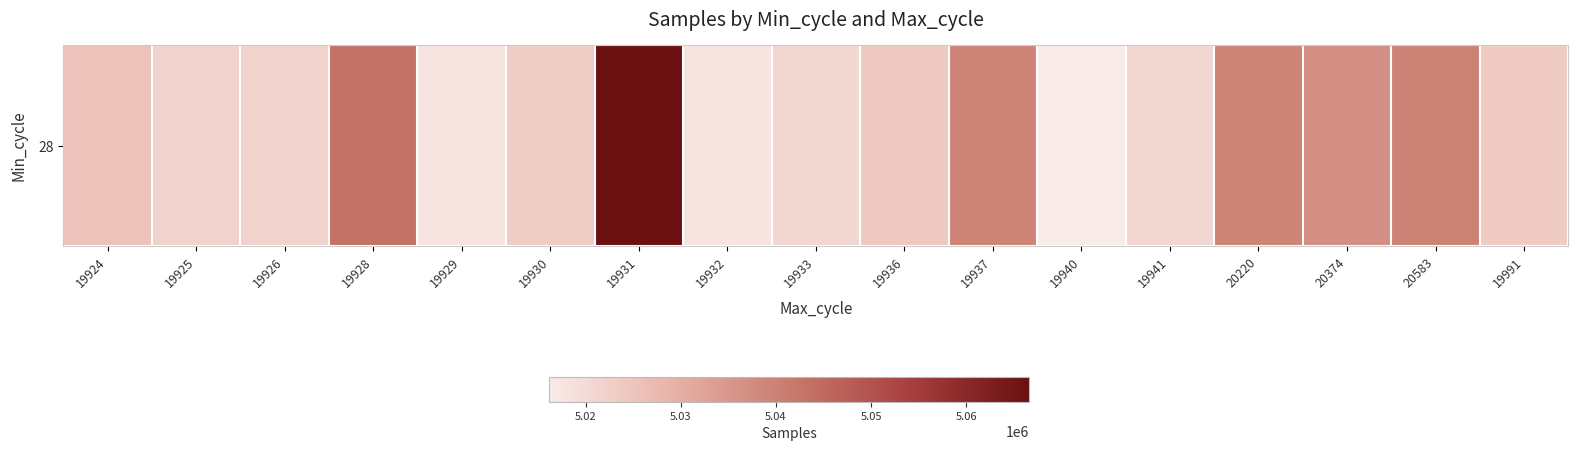

Which label corresponds to the largest value in the chart?

19931